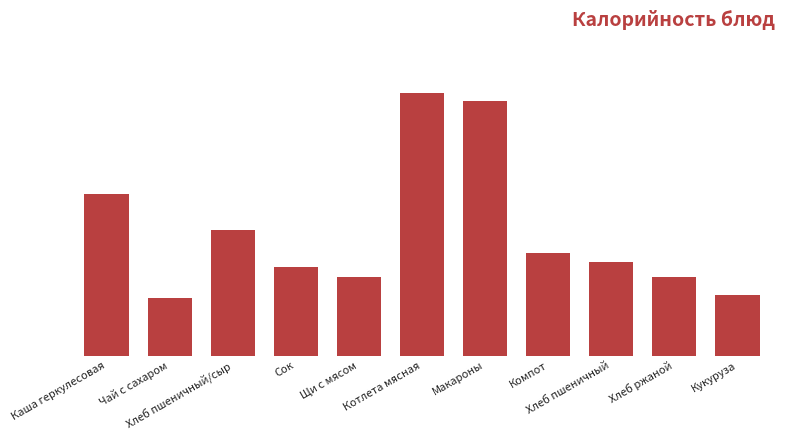

How many bars are there in total?

11